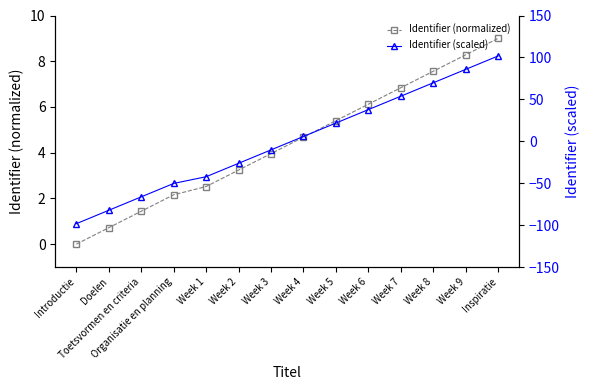

Where does the Identifier (scaled) series first go above 5?

Week 4